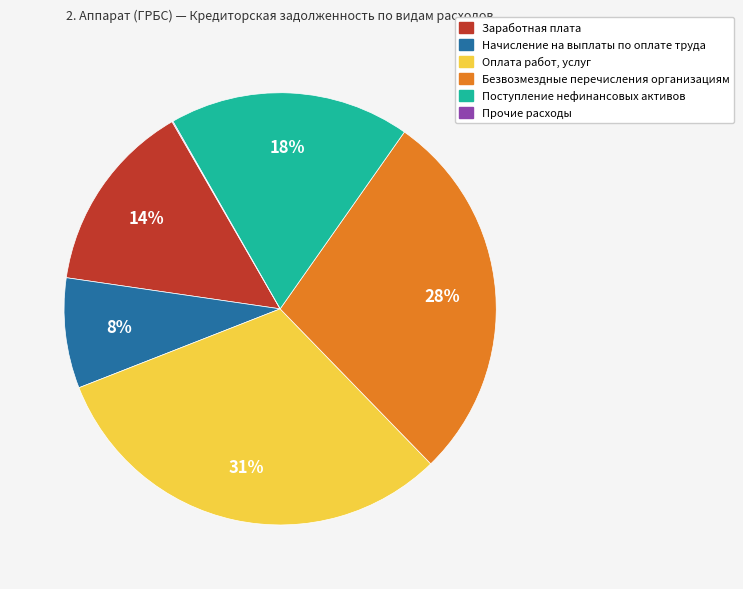

Which slice is the largest?

Оплата работ, услуг